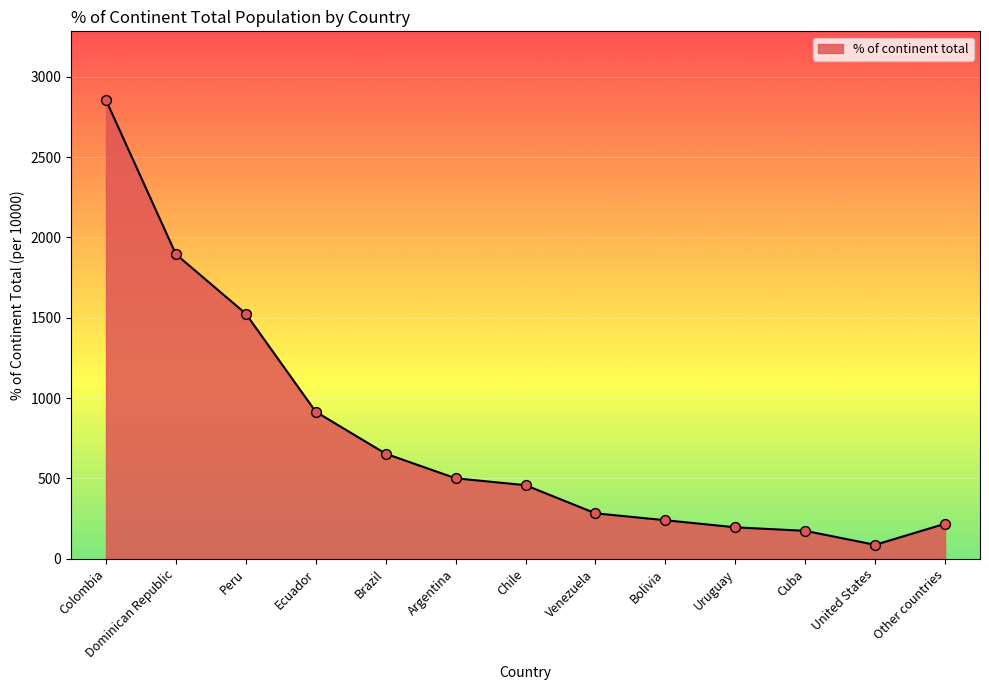

Approximately how many times larger is the value at Cuba compared to United States?

2.0